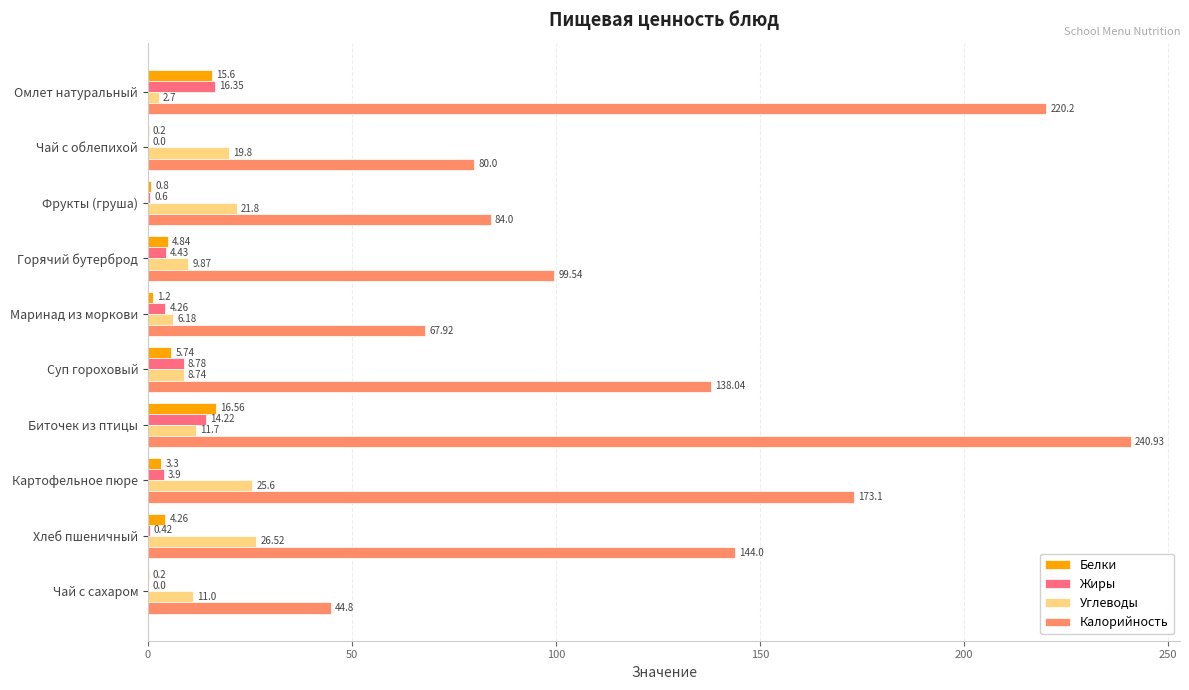

Between Омлет натуральный and Чай с облепихой, which series saw the biggest shift?

Калорийность